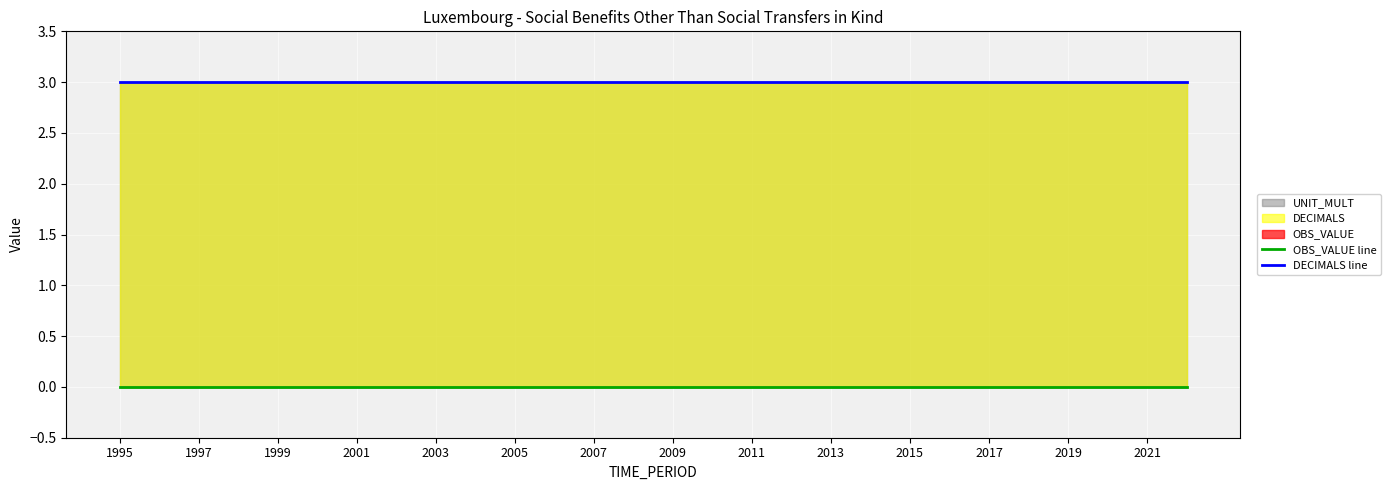

Is the value of DECIMALS line at 2013 greater than the value of OBS_VALUE line at 1999?

Yes